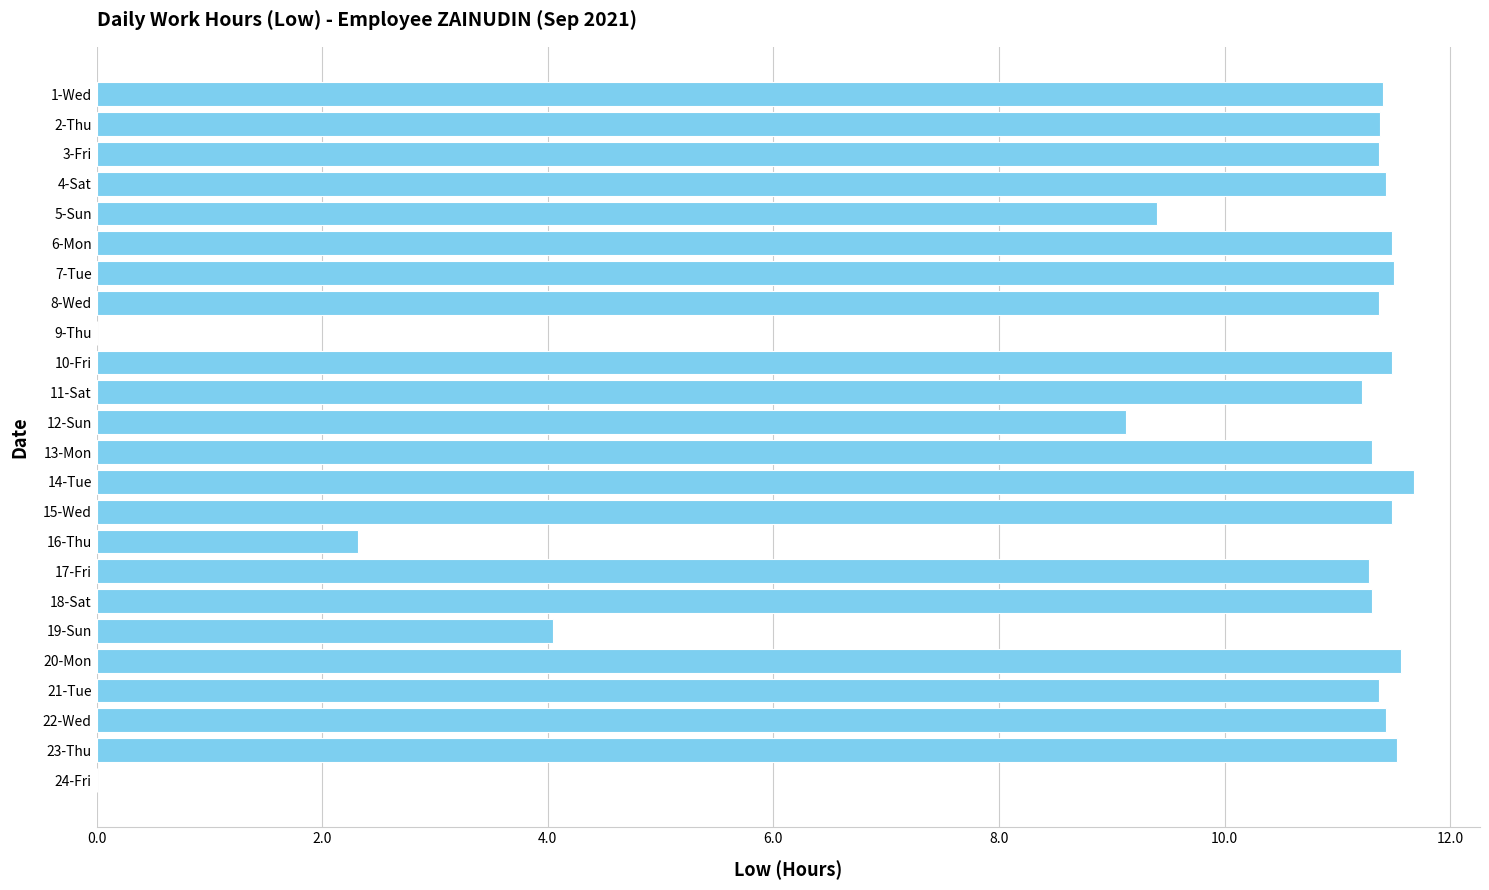

Between 21-Tue and 14-Tue, which is larger?

14-Tue